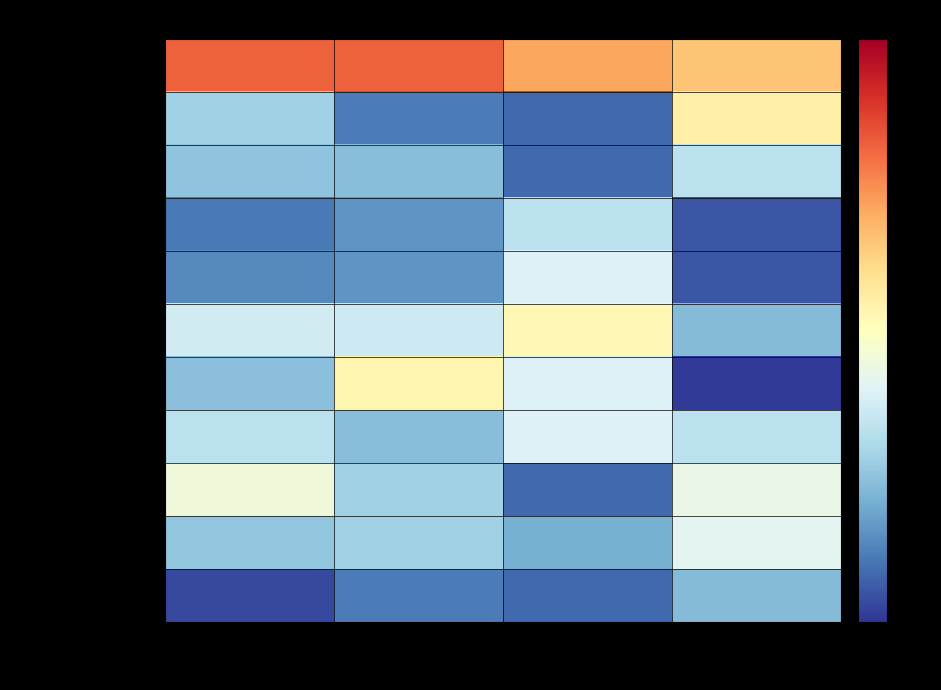

How many distinct data groups are displayed?

11